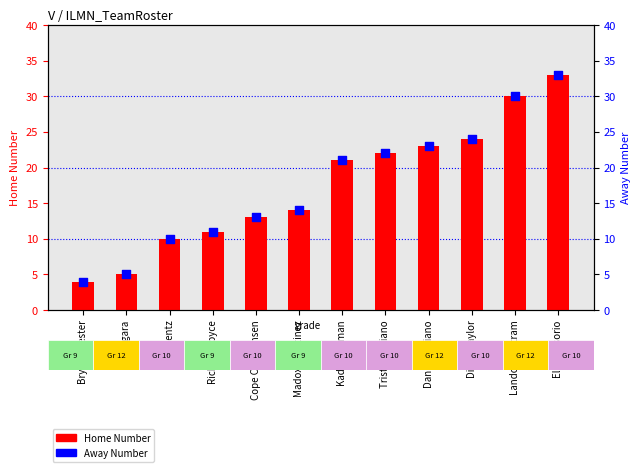

At how many categories does at least one series exceed 8?

10